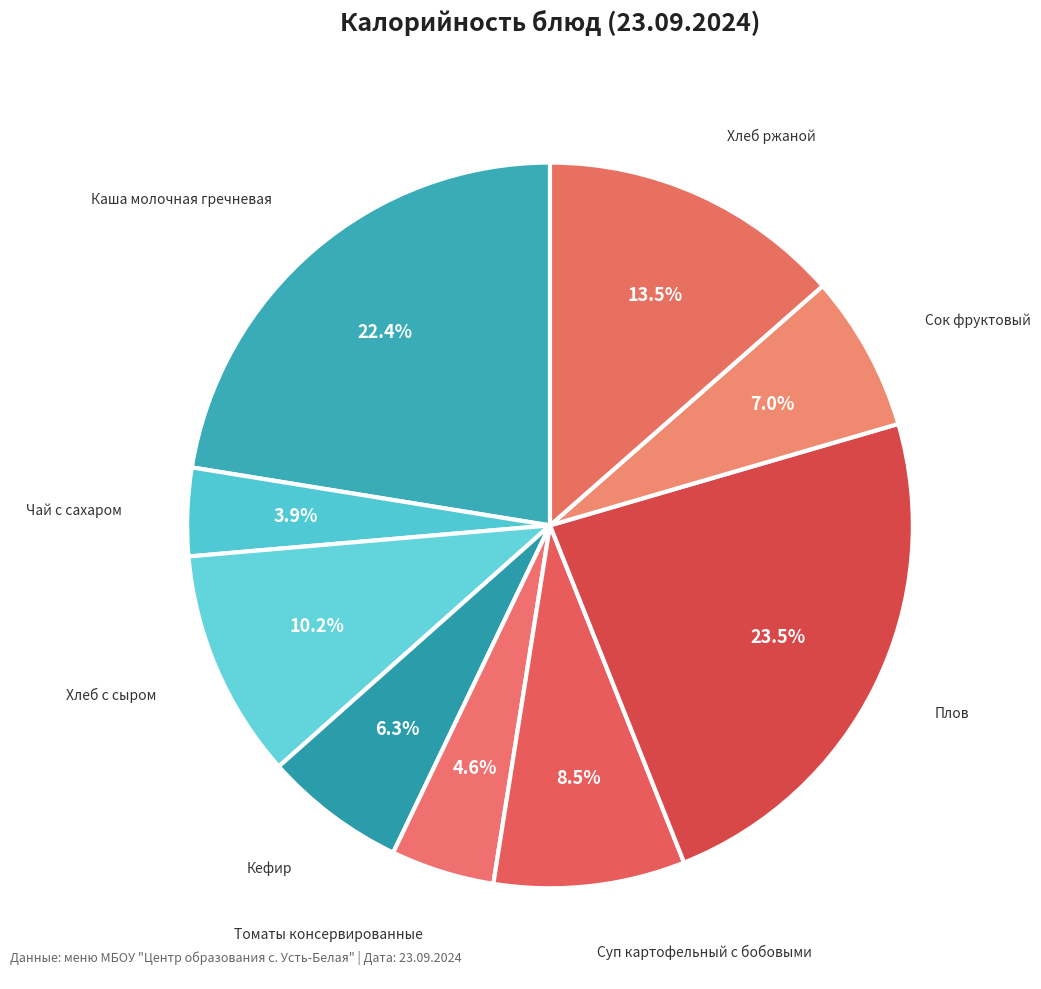

Which category has the biggest portion of the pie?

Плов